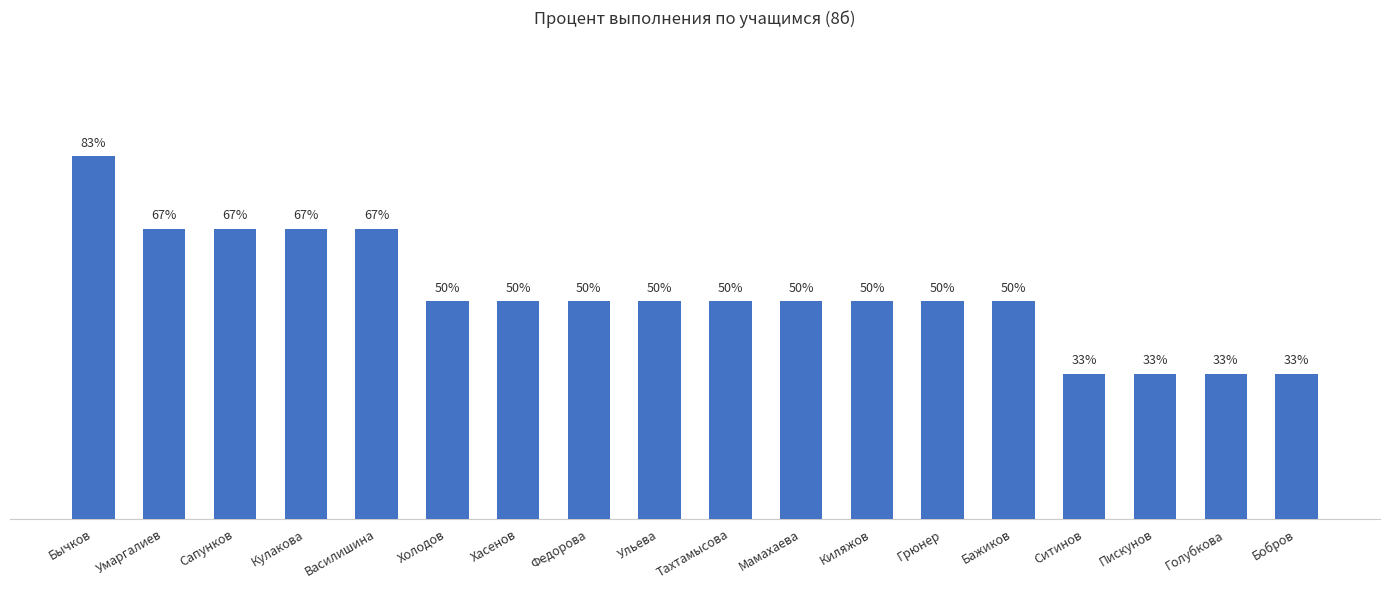

Where does the data first go above 50?

Бычков